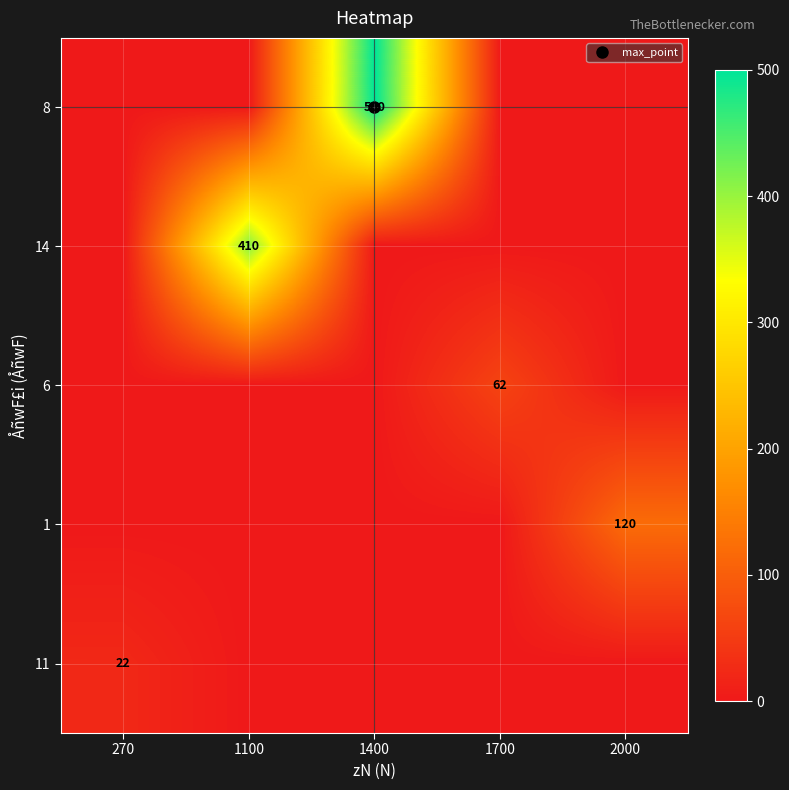

Is the value of 8 at 1100 greater than the value of 11 at 1100?

No